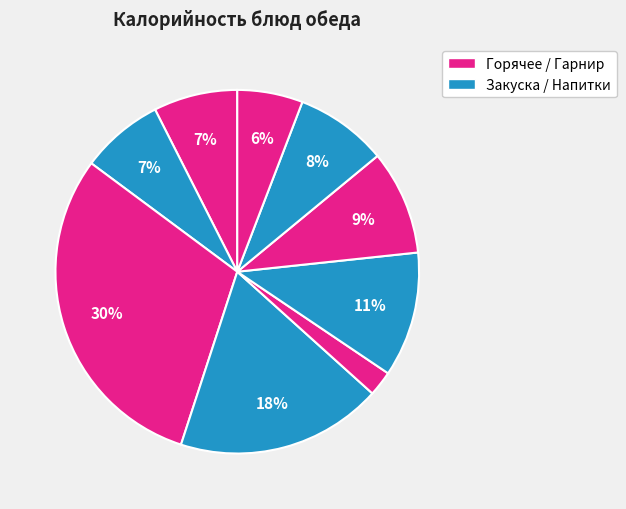

How many segments does this pie chart have?

9